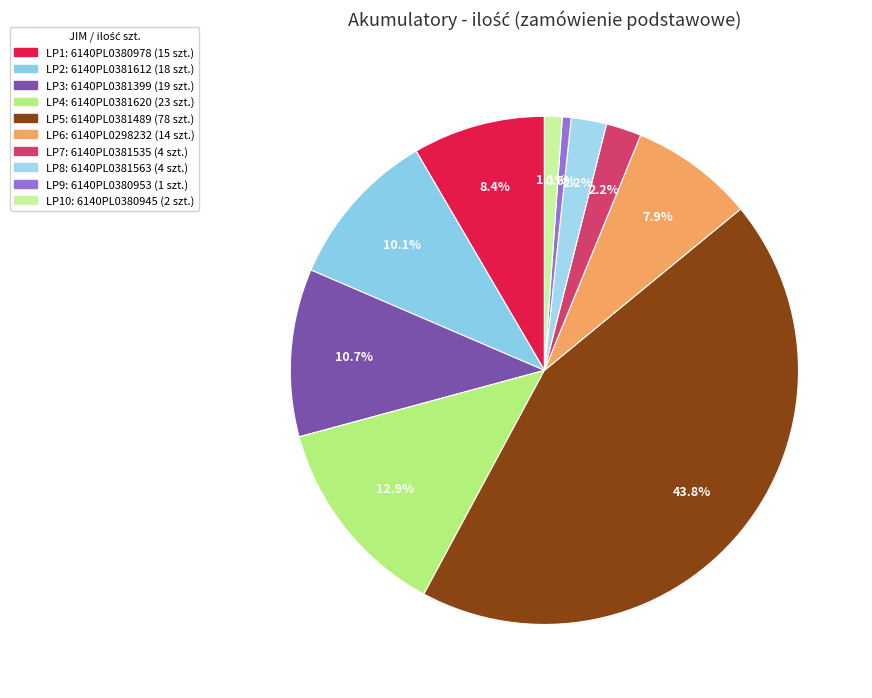

How many segments does this pie chart have?

10